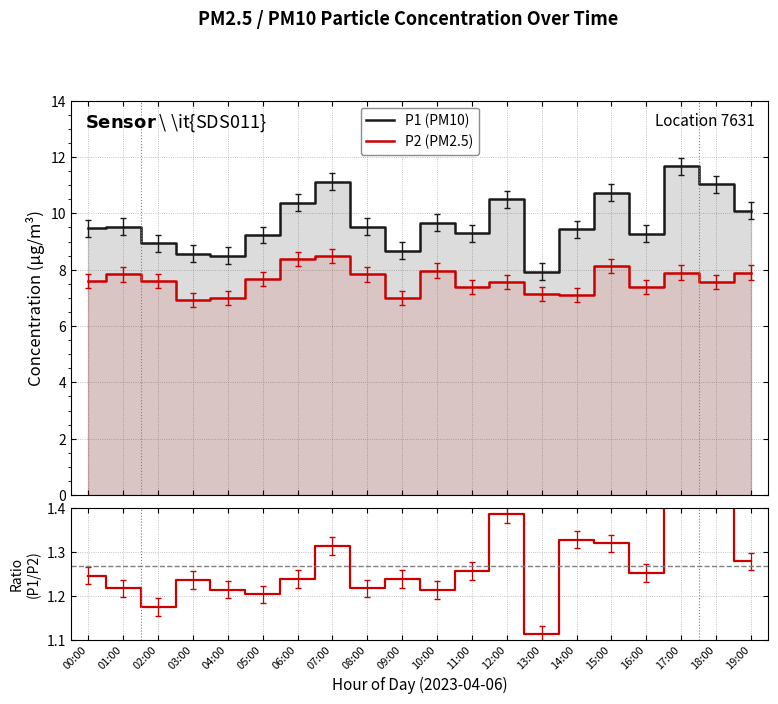

Rank the series by their average value, from lowest to highest.

P1/P2 ratio, P2 (PM2.5), P1 (PM10)